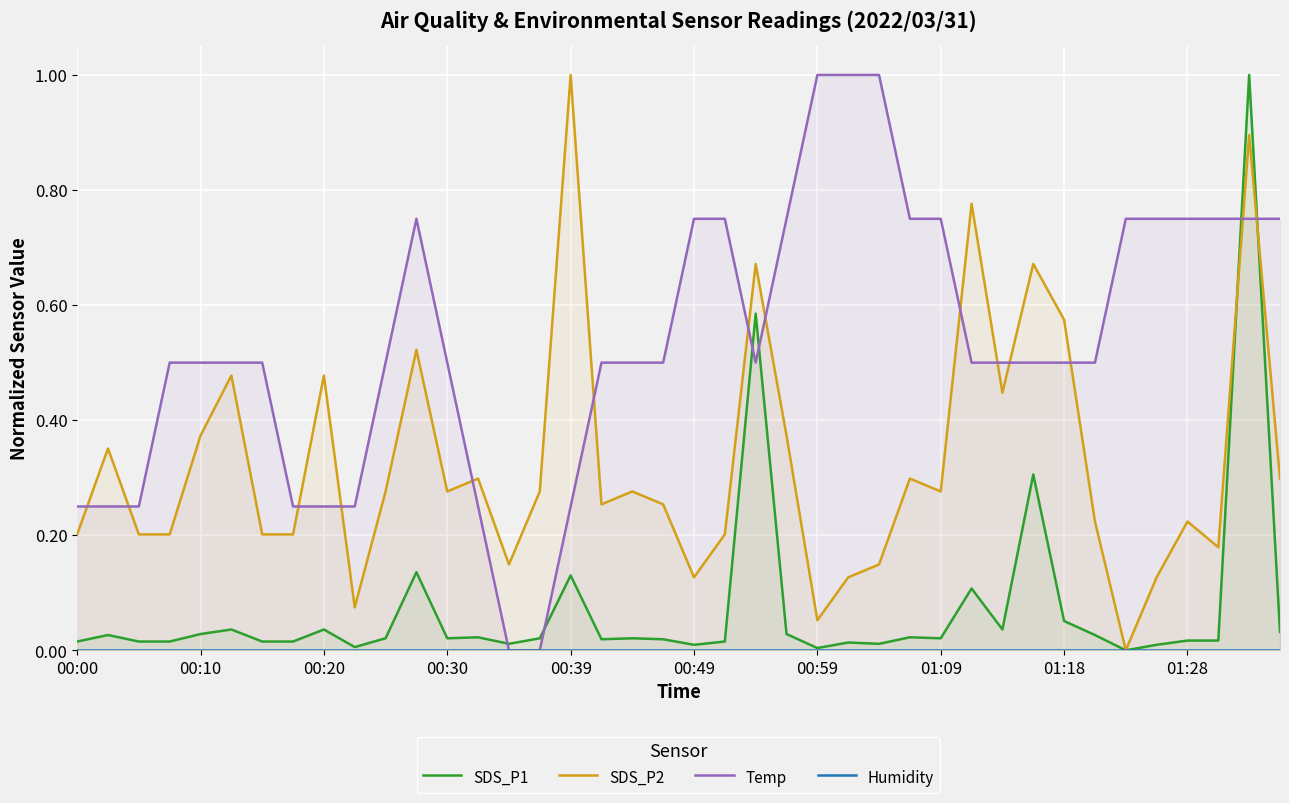

What is the label of the 40th point from the right?

00:00